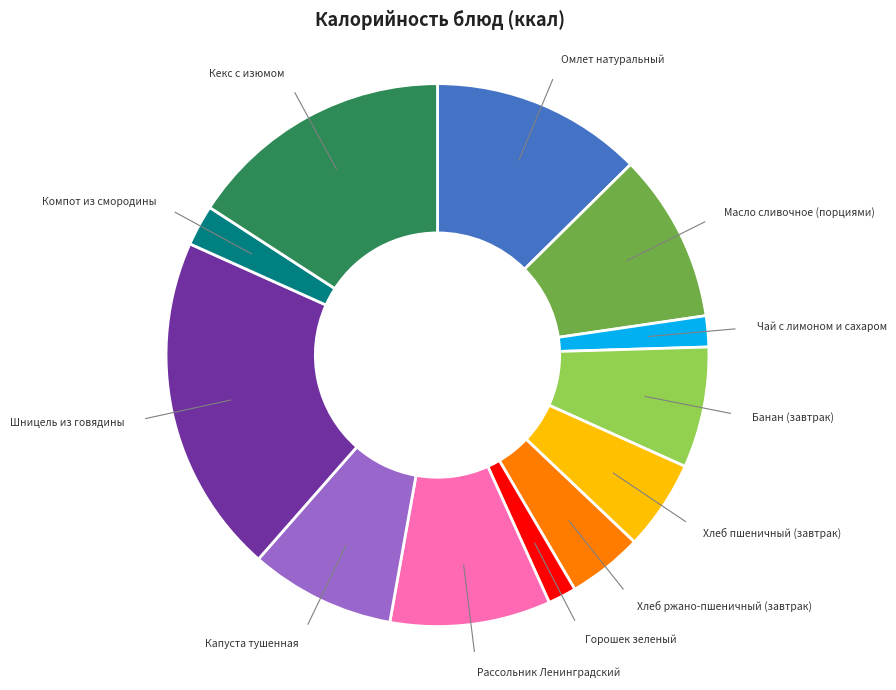

Does any single category account for the majority?

No